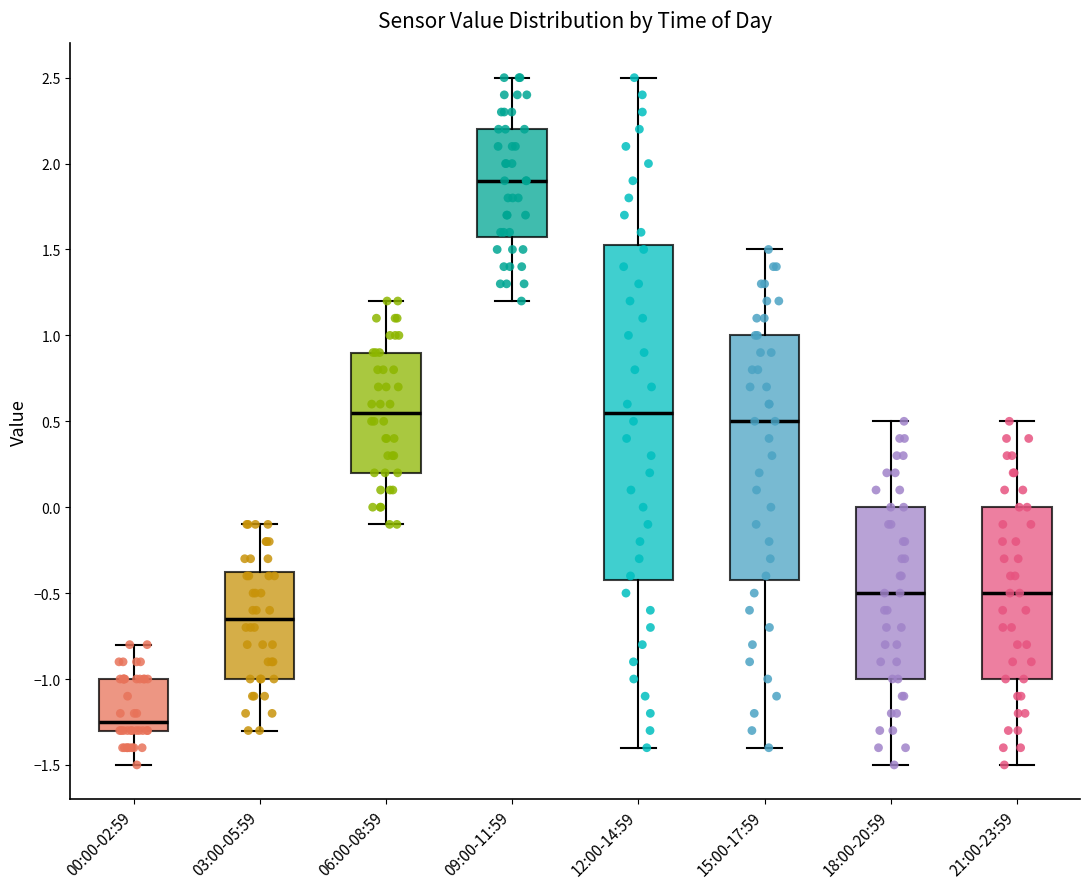

Which box is the tallest, from its lower edge to its upper edge?

12:00-14:59